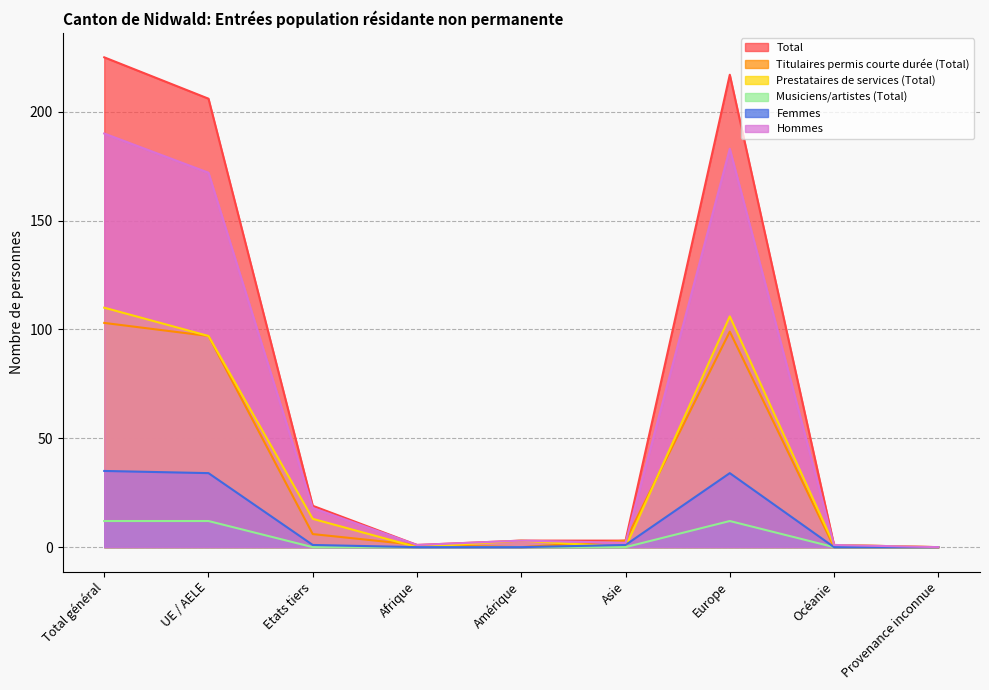

How many values in Total are above zero?

8